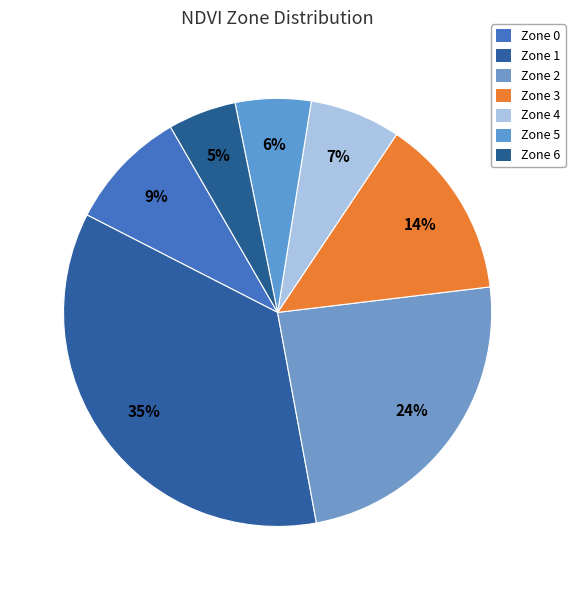

Which has a higher value, Zone 5 or Zone 0?

Zone 0